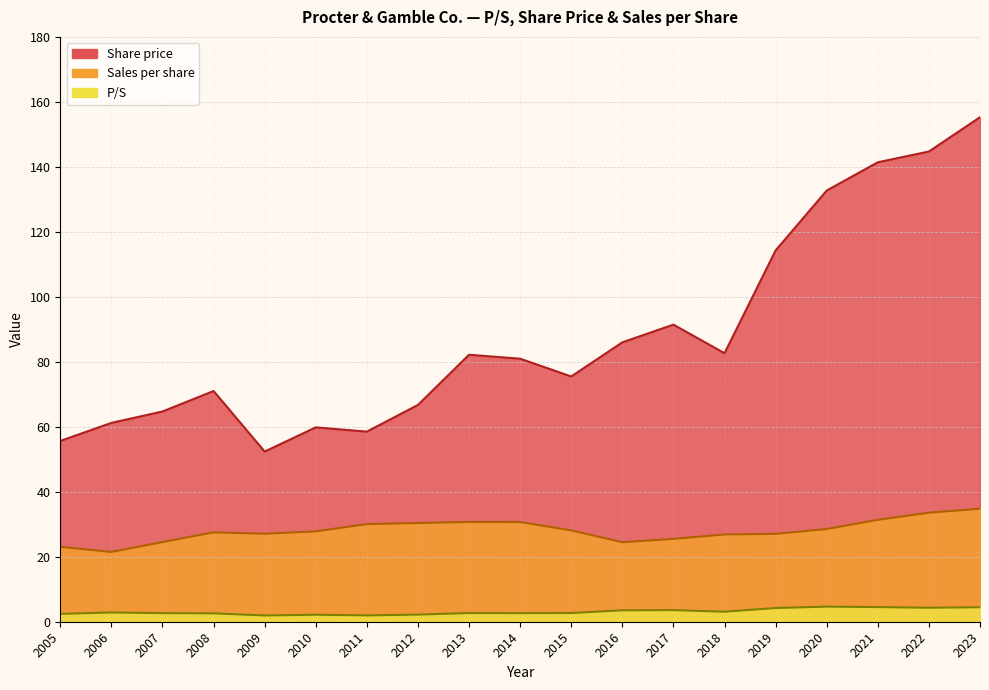

Is the value of Sales per share at 2020 greater than the value of Share price at 2021?

No